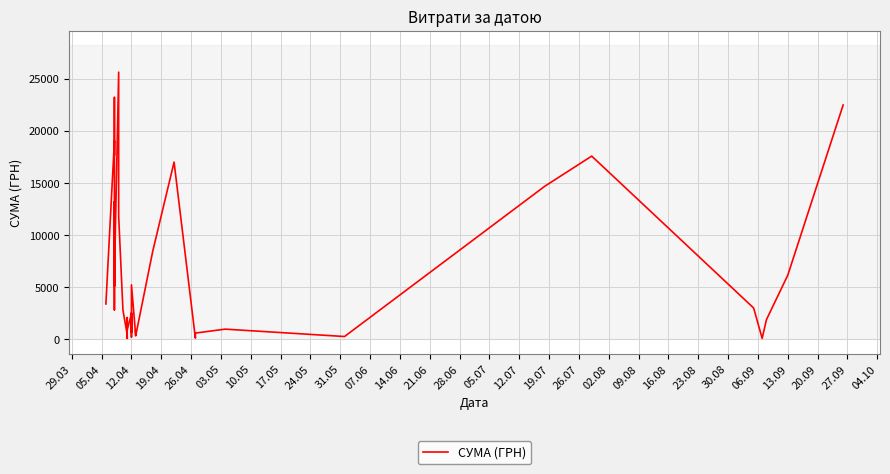

How many interior local valleys (lower than both neighbors) does the data have?

13